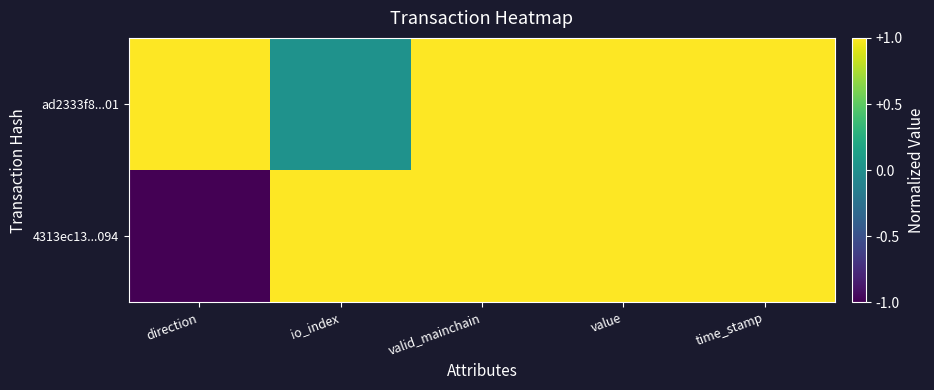

Which has a higher value, valid_mainchain or direction?

valid_mainchain